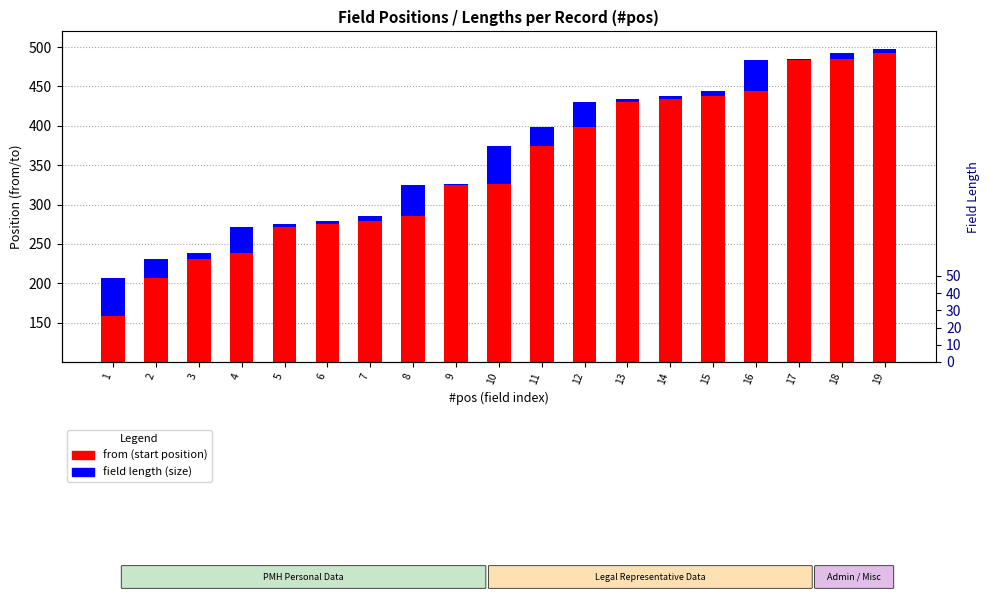

Reading right to left, list all the values displayed in this chart.

from (position): 19=493	18=485	17=484	16=444	15=438	14=434	13=430	12=398	11=374	10=326	9=325	8=285	7=279	6=275	5=271	4=239	3=231	2=207	1=159
field length: 19=5	18=8	17=1	16=40	15=6	14=4	13=4	12=32	11=24	10=48	9=1	8=40	7=6	6=4	5=4	4=32	3=8	2=24	1=48